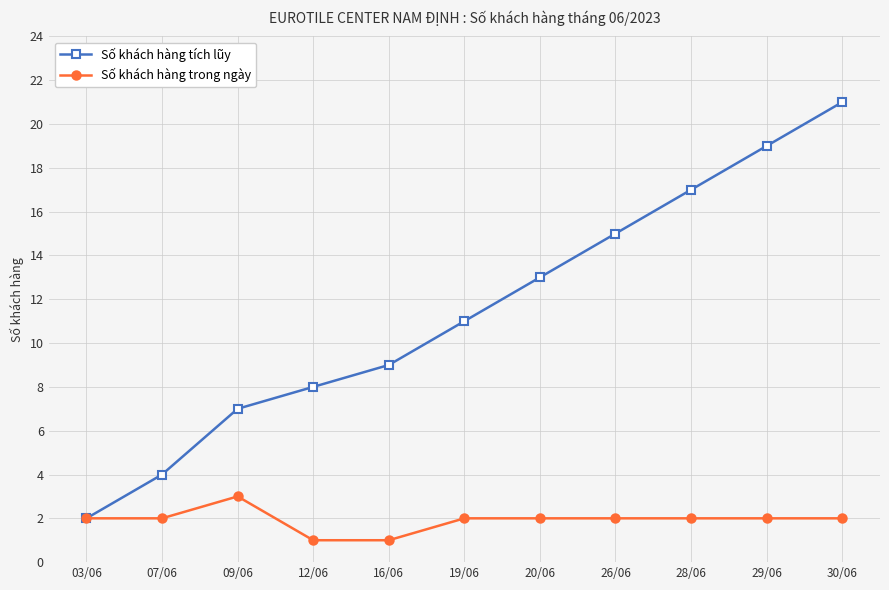

What are all the series names shown in the legend?

Số khách hàng tích lũy, Số khách hàng trong ngày